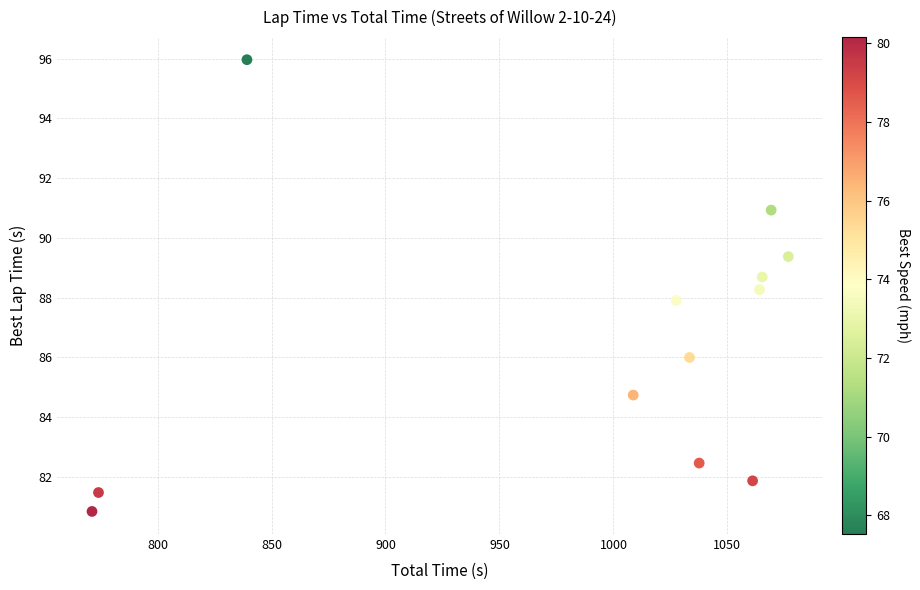

What is the average X value?

985.7